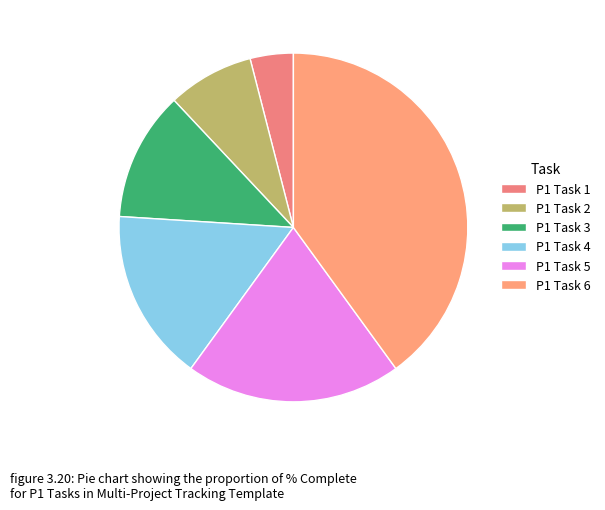

The P1 Task 4 slice represents 21% of the pie. True or false?

False